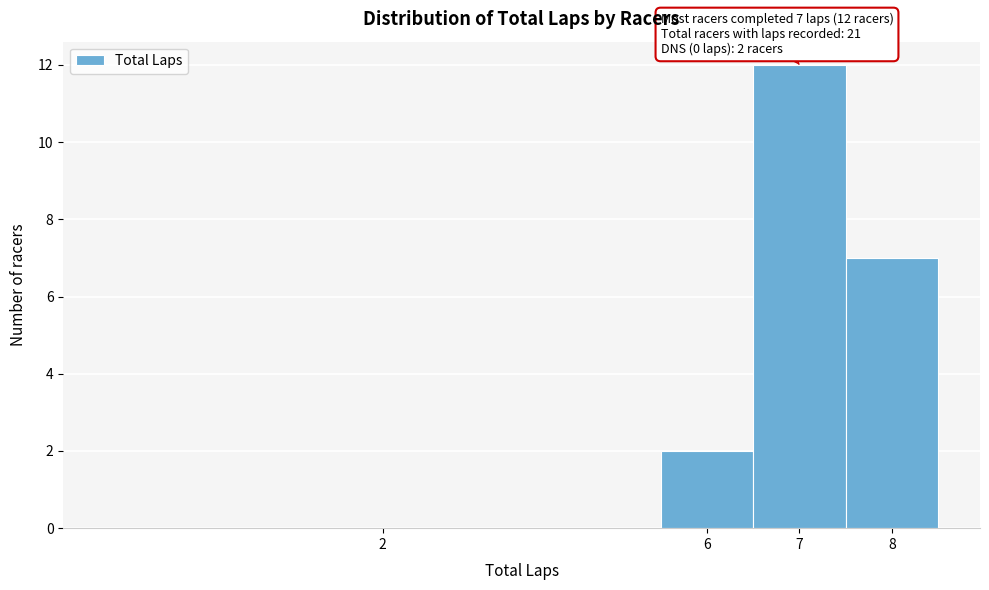

Reading left to right, extract all data points from this chart.

2=0	6=2	7=12	8=7